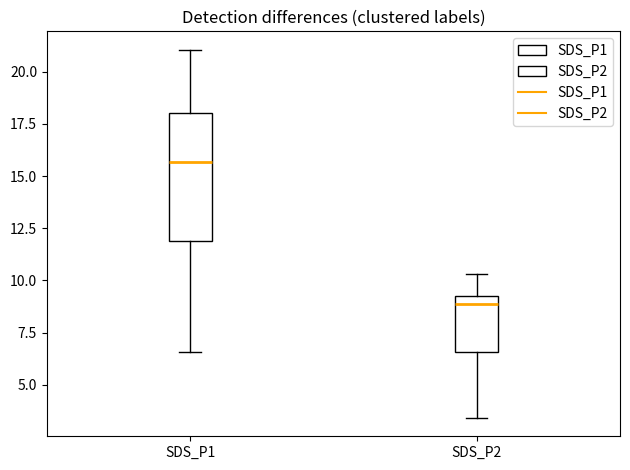

Reading left to right, transcribe this box plot: for each box, give where its median line is, the range the box spans, and where its two whiskers end, as read against the y-axis. The values are not printed on the chart, so give them approximately, as read against the axis.

SDS_P1: median 15.5, box 12.0 to 18.0, whiskers 6.5 to 21.0
SDS_P2: median 9.0, box 6.5 to 9.5, whiskers 3.5 to 10.5